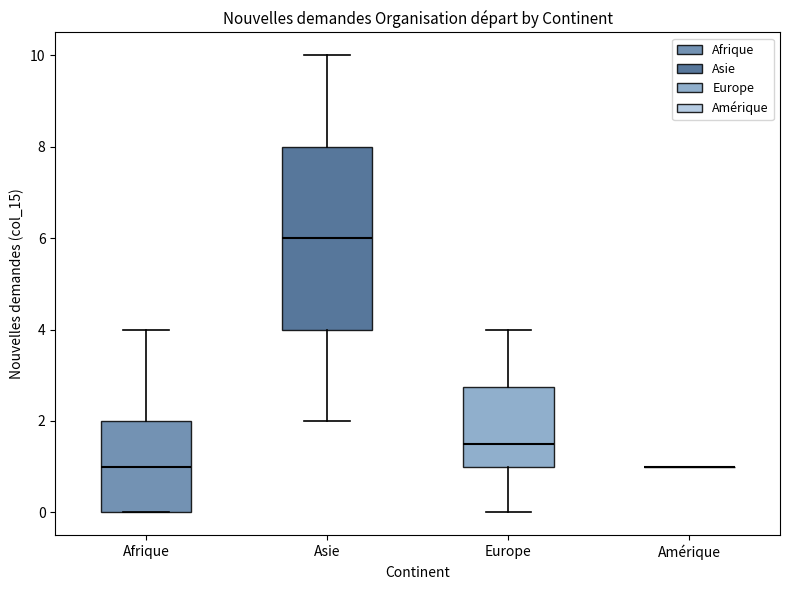

Where does the median line of the box for Afrique sit on the y-axis? The values are not printed on the chart, so give them approximately, as read against the axis.

1.0